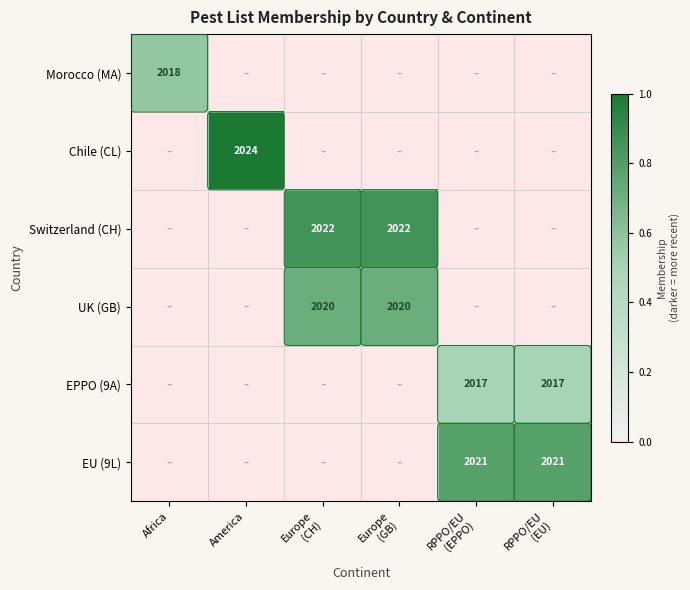

How many values in EU (9L) are above zero?

2